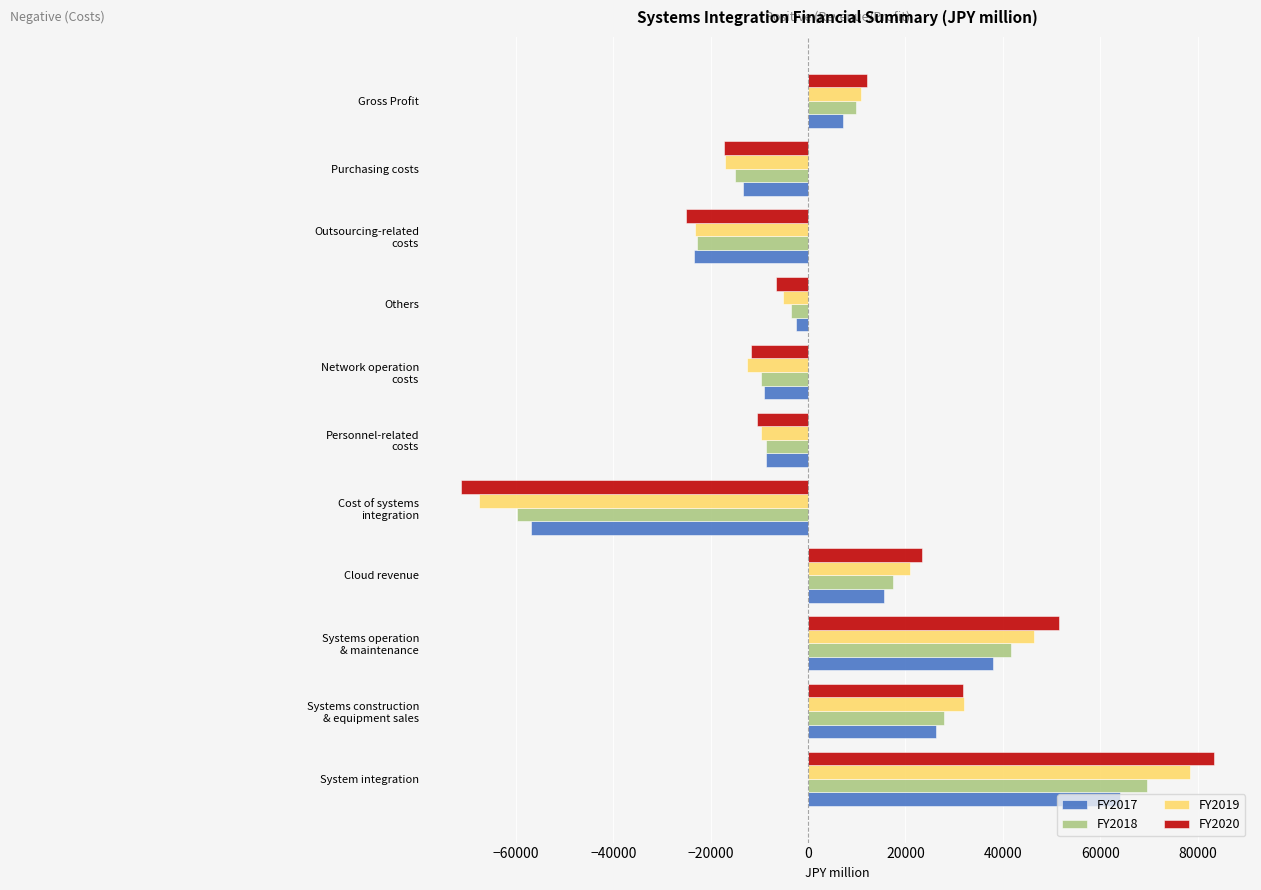

How many bars are there in total?

44